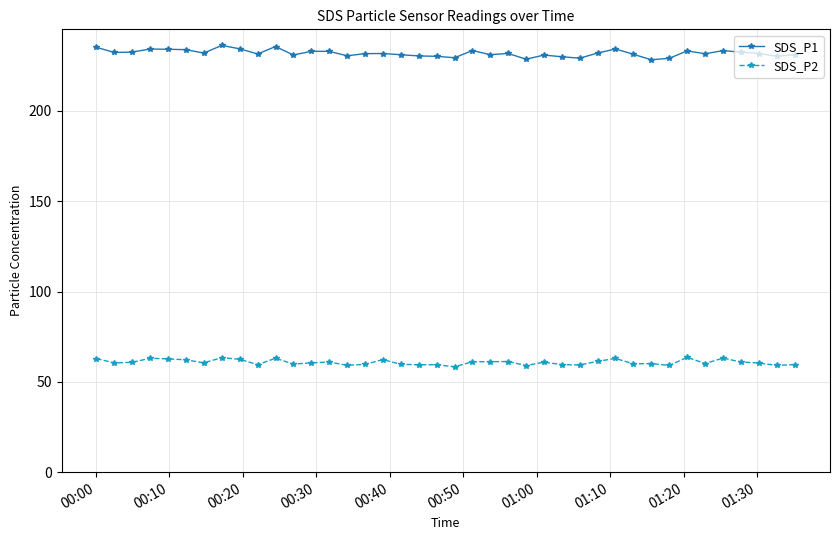

What is the average value of the SDS_P1 series?

232.0